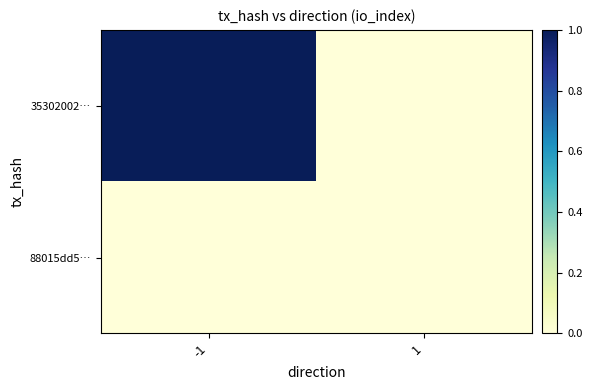

What is the maximum value shown in the chart?

1